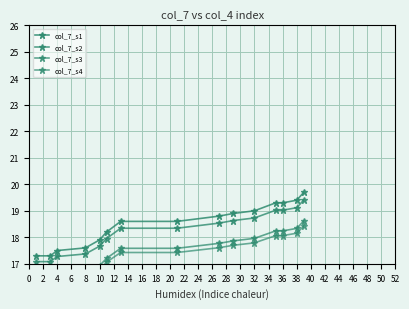

True or false: col_7_s3 and col_7_s2 cross at least once.

False